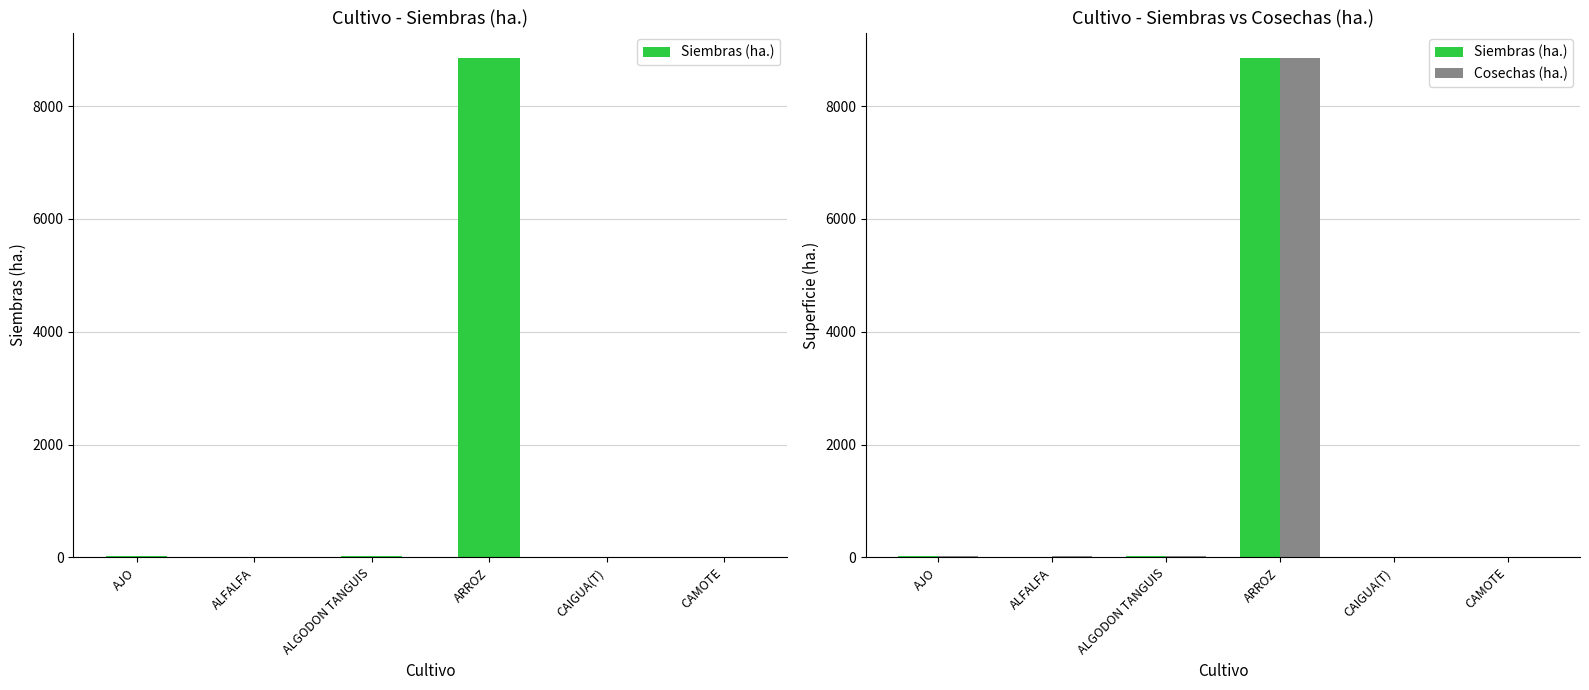

List the labels in order of Cosechas (ha.) value, smallest first.

CAIGUA(T), CAMOTE, ALGODON TANGUIS, ALFALFA, AJO, ARROZ